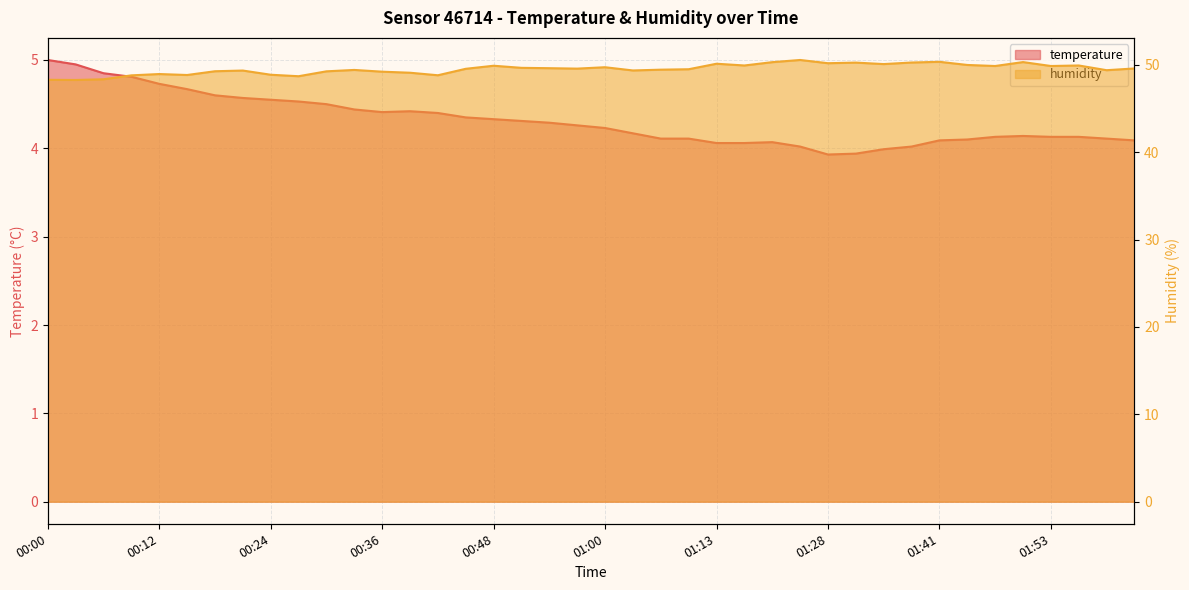

What is the label of the 40th point from the left?

02:02